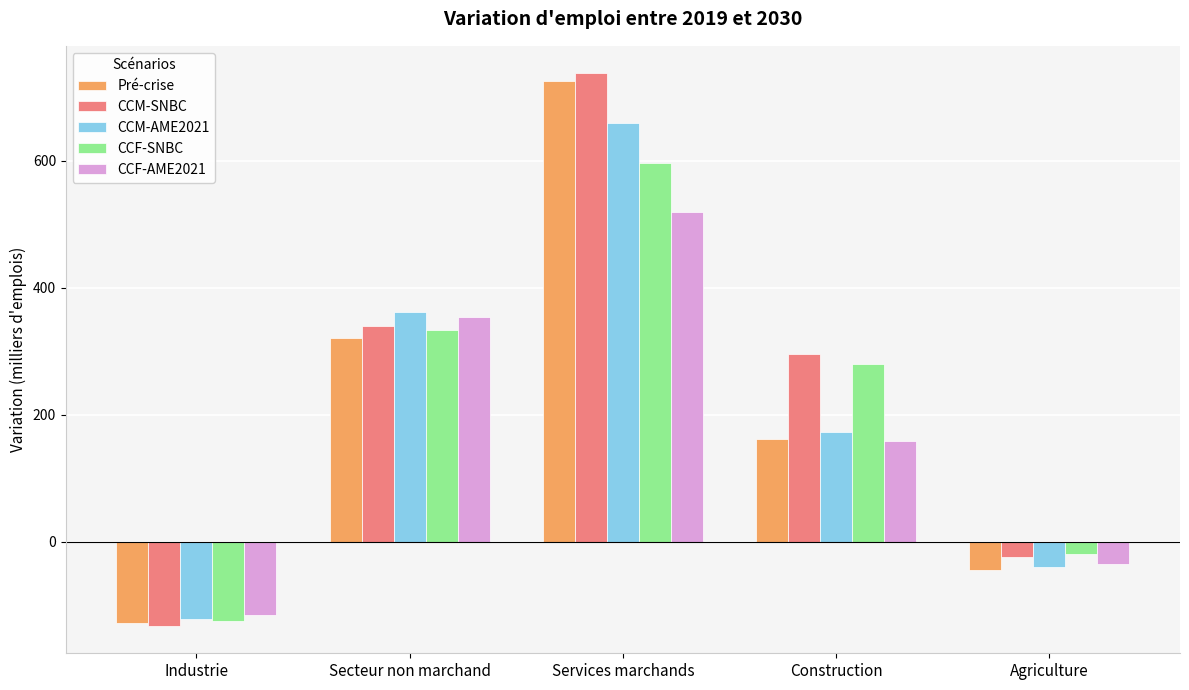

At which label does Pré-crise reach its minimum?

Industrie